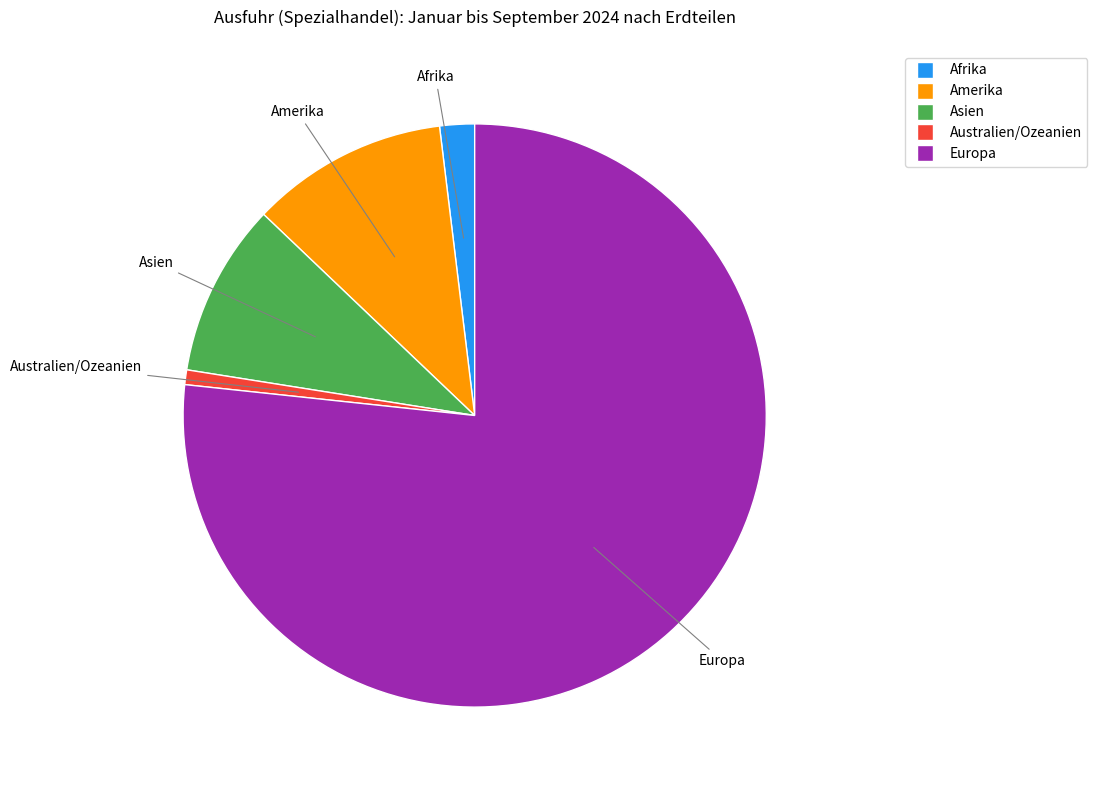

Which category accounts for the majority?

Europa